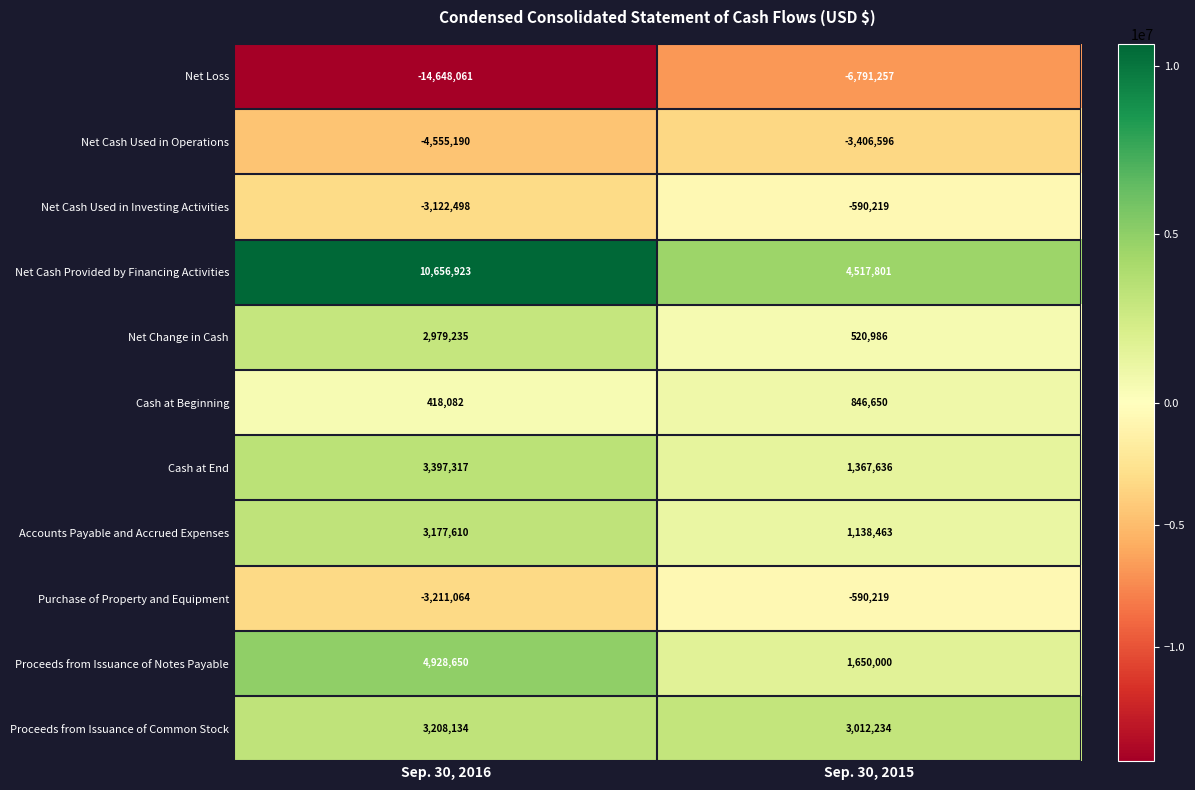

What is the approximate value of Proceeds from Issuance of Common Stock at Sep. 30, 2015?

3012234